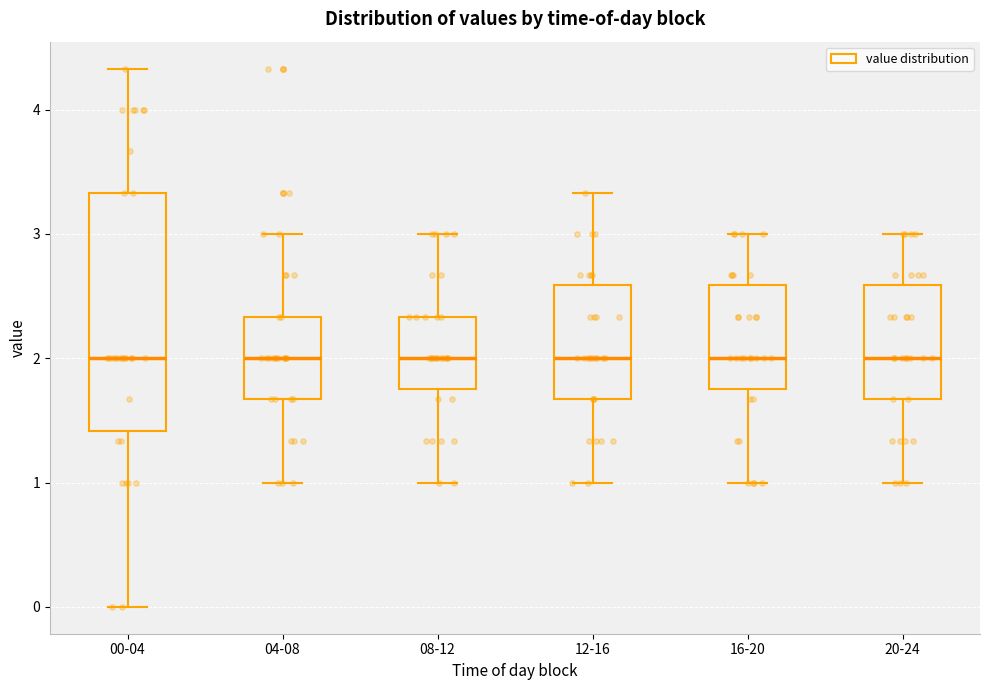

Where does the median line of the box for 20-24 sit on the y-axis? The values are not printed on the chart, so give them approximately, as read against the axis.

2.0